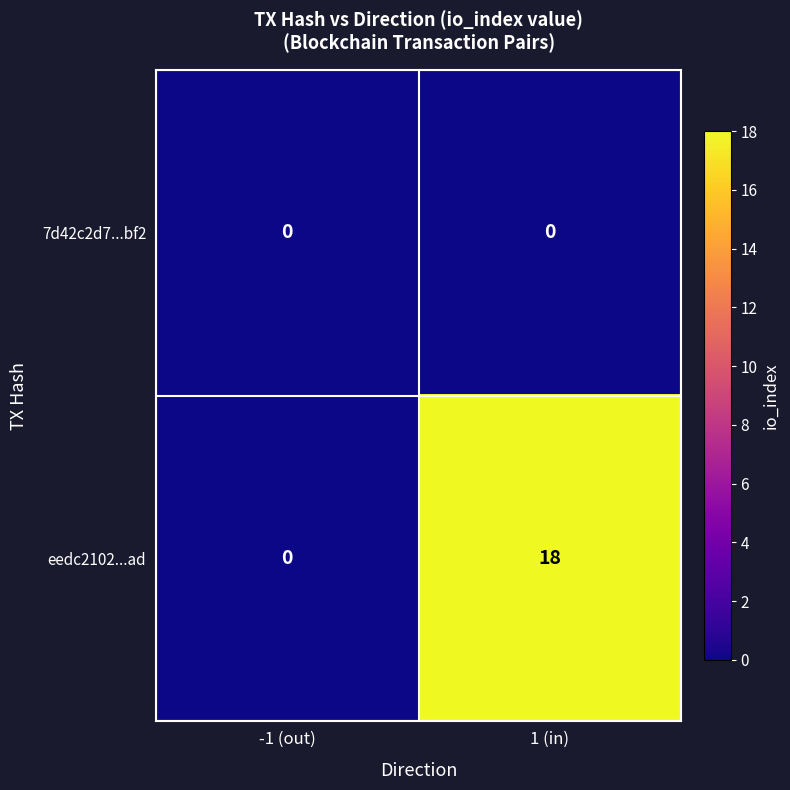

Which series changed the most between -1 (out) and 1 (in)?

eedc2102...ad